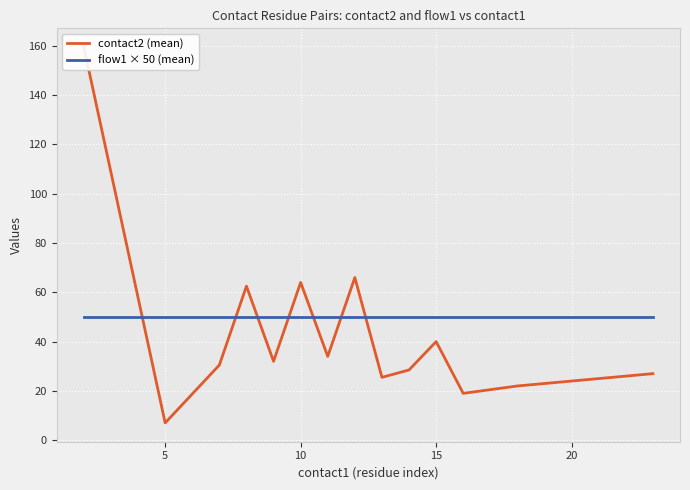

True or false: flow1 × 50 (mean) has more than 1 points higher than both neighbors.

False